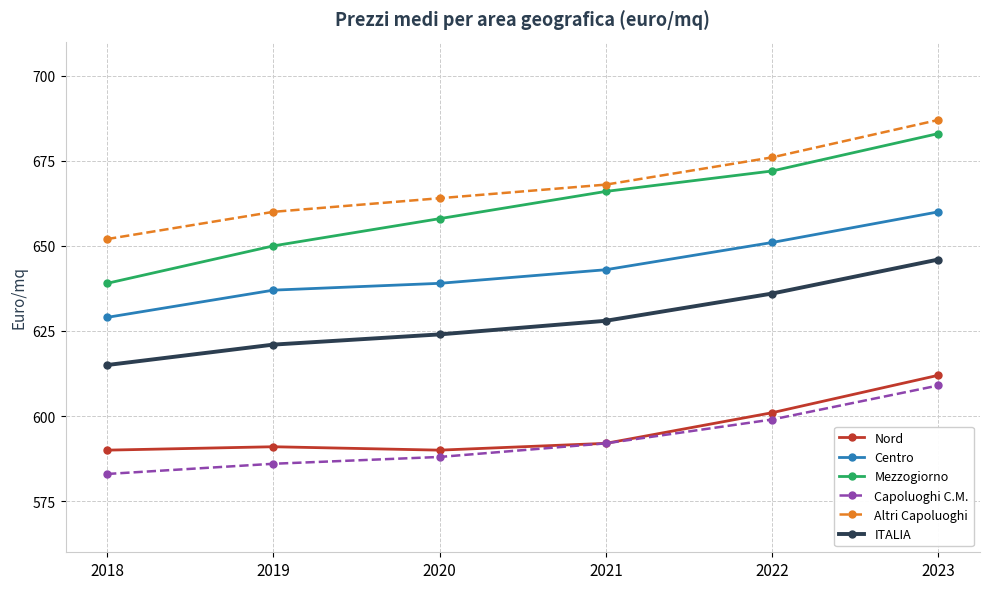

True or false: Nord and ITALIA intersect in this chart.

False